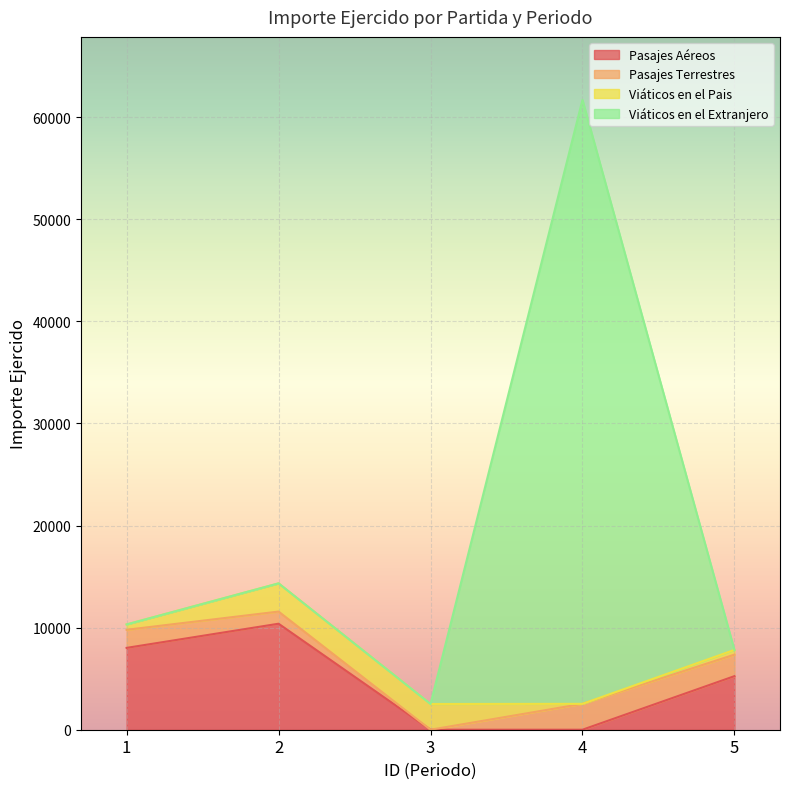

How many data points in Pasajes Aéreos are less than 5248?

2